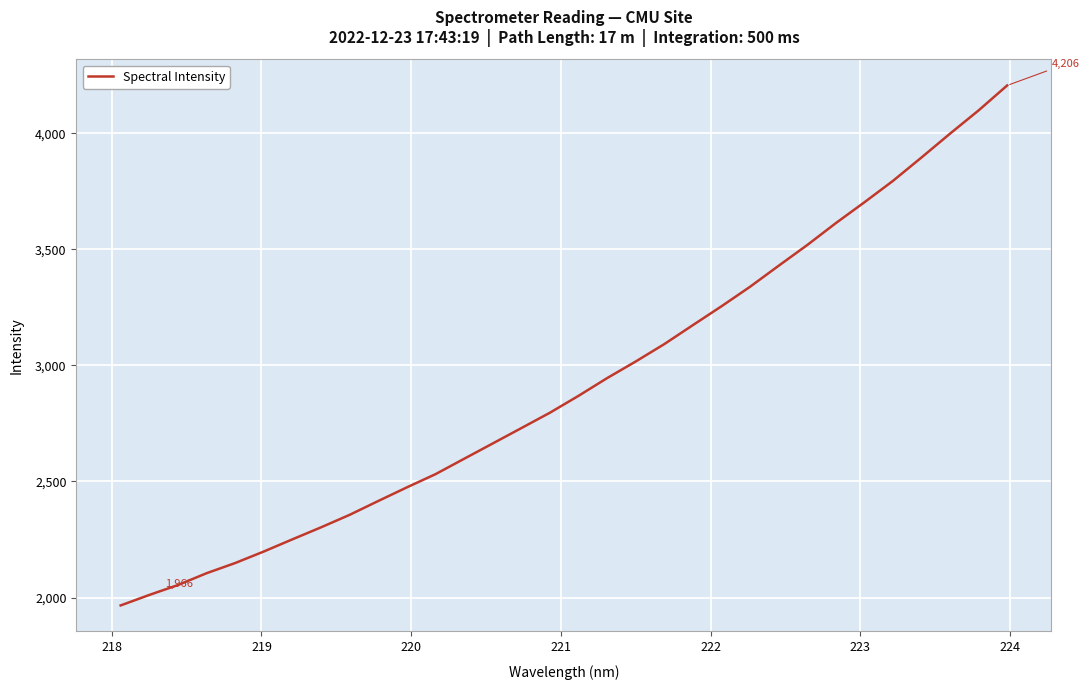

What is the sum of all values?

93546.1